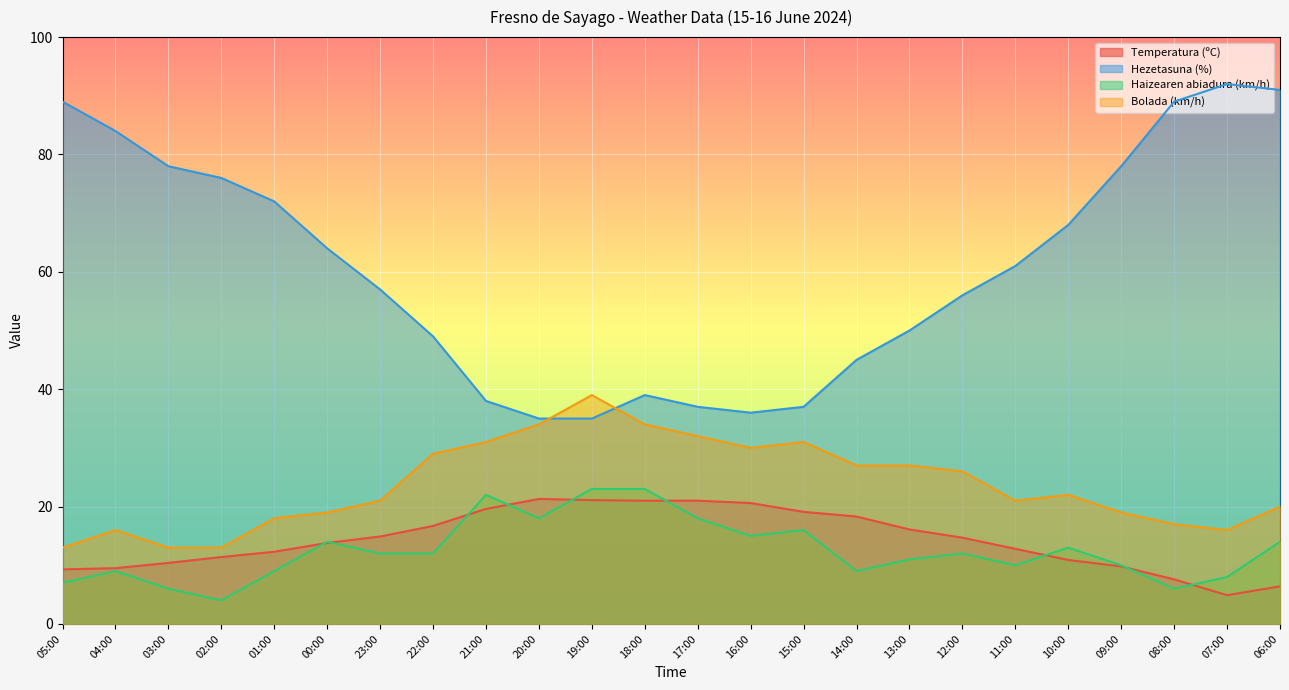

Reading left to right, what are all the values shown in this chart?

Temperatura (ºC): 9.3	9.5	10.4	11.4	12.3	13.8	14.9	16.7	19.6	21.3	21.1	21.0	21.0	20.6	19.1	18.3	16.1	14.7	12.8	10.9	9.8	7.6	4.9	6.4
Hezetasuna (%): 89.0	84.0	78.0	76.0	72.0	64.0	57.0	49.0	38.0	35.0	35.0	39.0	37.0	36.0	37.0	45.0	50.0	56.0	61.0	68.0	78.0	89.0	92.0	91.0
Haizearen abiadura (km/h): 7.0	9.0	6.0	4.0	9.0	14.0	12.0	12.0	22.0	18.0	23.0	23.0	18.0	15.0	16.0	9.0	11.0	12.0	10.0	13.0	10.0	6.0	8.0	14.0
Bolada (km/h): 13.0	16.0	13.0	13.0	18.0	19.0	21.0	29.0	31.0	34.0	39.0	34.0	32.0	30.0	31.0	27.0	27.0	26.0	21.0	22.0	19.0	17.0	16.0	20.0